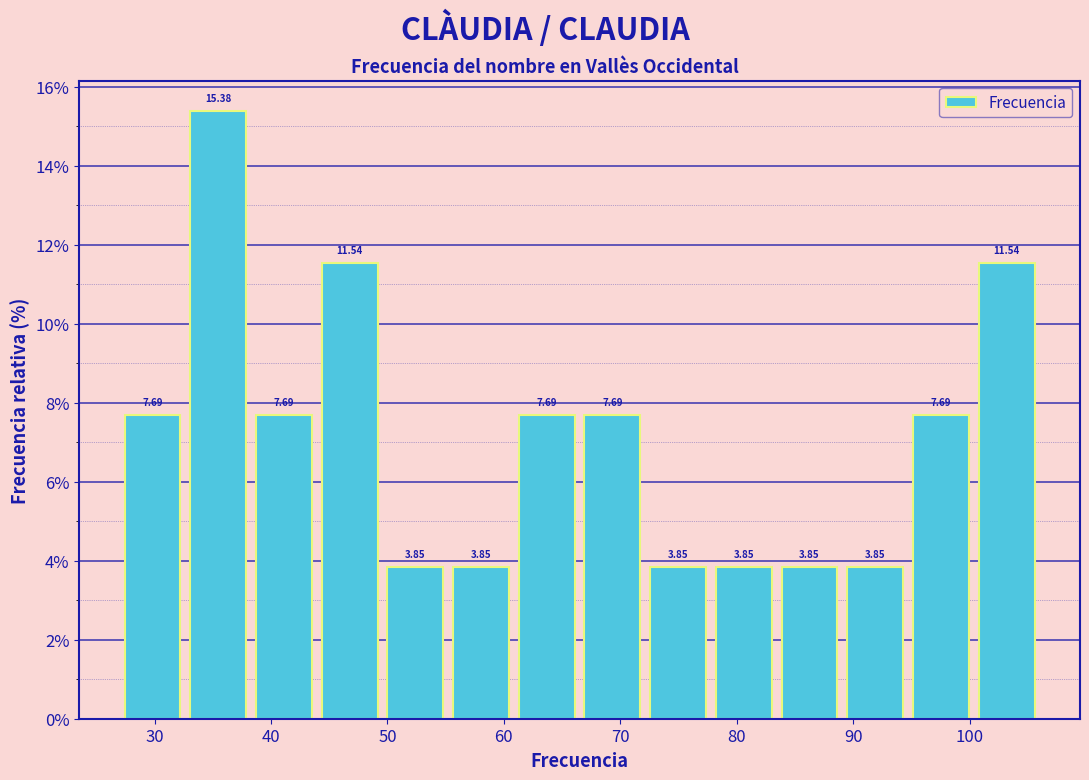

Reading left to right, transcribe this chart: for each bar, give the range it covers on the x-axis and its height. The bar edges are not printed on the chart, so give them approximately, as read against the axis.

27 to 33: 7.69
33 to 38: 15.38
38 to 44: 7.69
44 to 50: 11.54
50 to 55: 3.85
55 to 61: 3.85
61 to 67: 7.69
67 to 72: 7.69
72 to 78: 3.85
78 to 83: 3.85
83 to 89: 3.85
89 to 95: 3.85
95 to 100: 7.69
100 to 106: 11.54